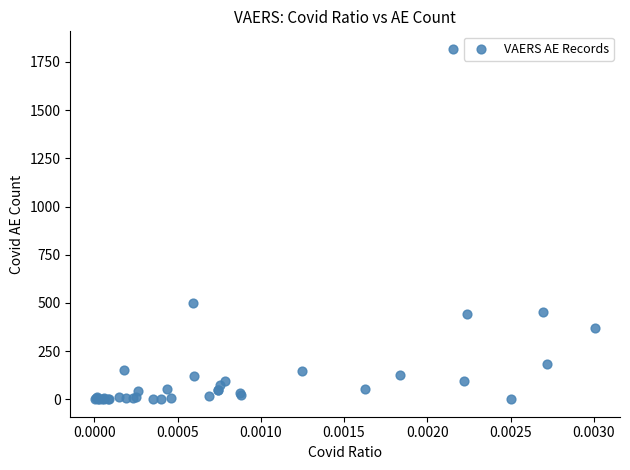

What Y value in the scatter plot is closest to 909?

498